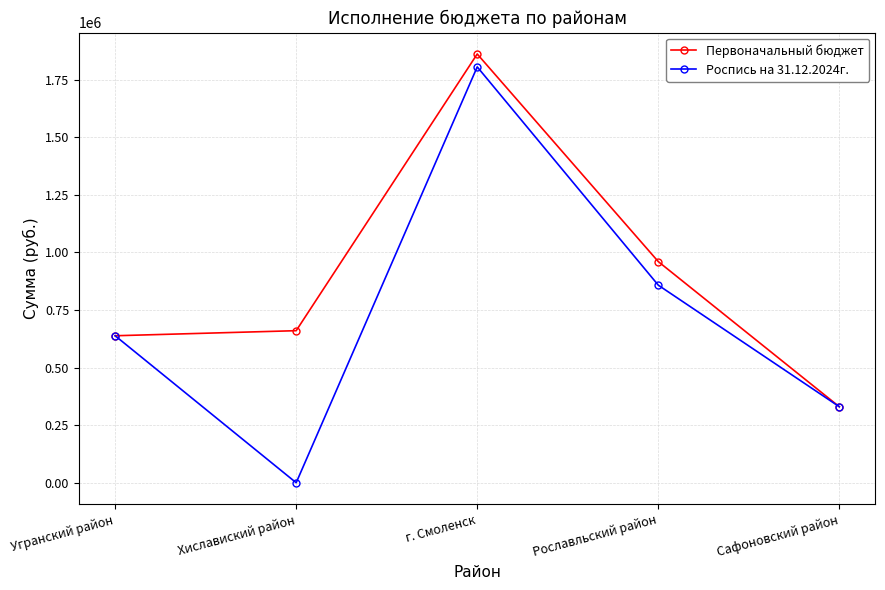

At which category is the sum across all series the highest?

г. Смоленск